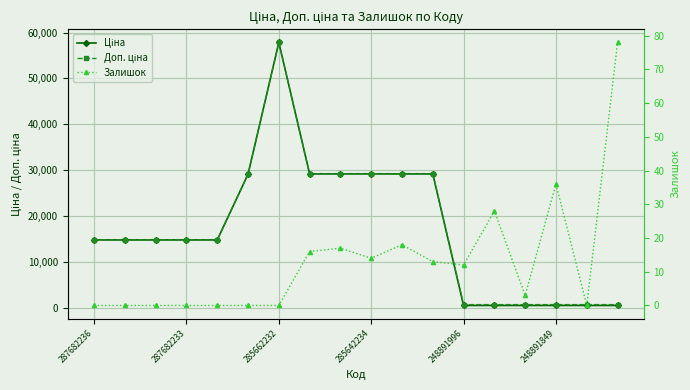

At which category is the sum across all series the highest?

285662232